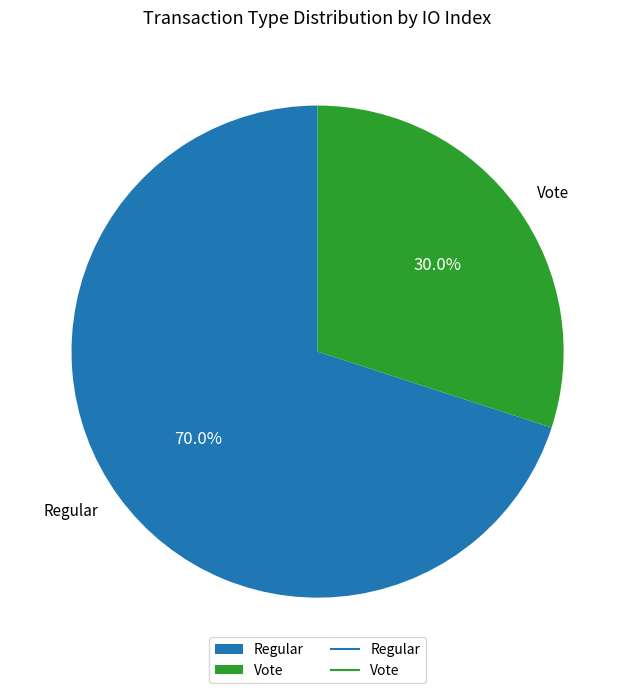

Is it true that Vote is 18% of the pie?

False